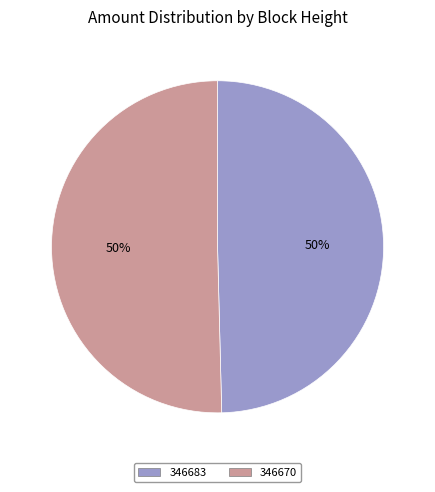

The 346683 slice represents 50% of the pie. True or false?

True